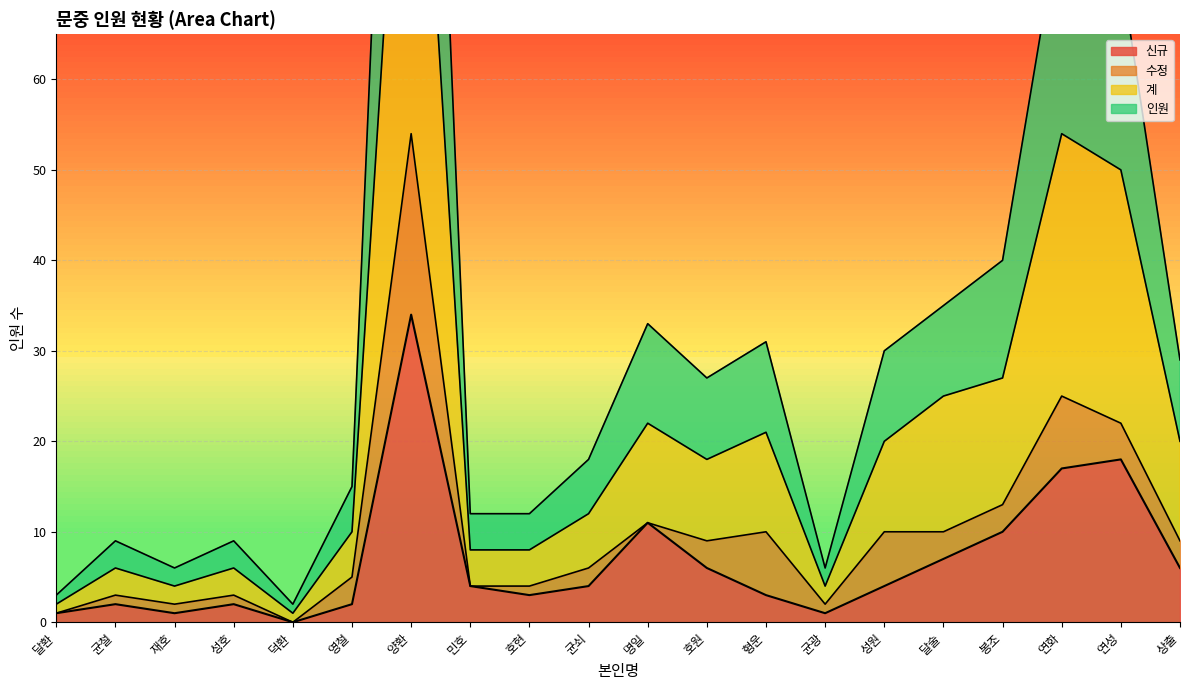

Where is 계 nearest to the value 57?

연화